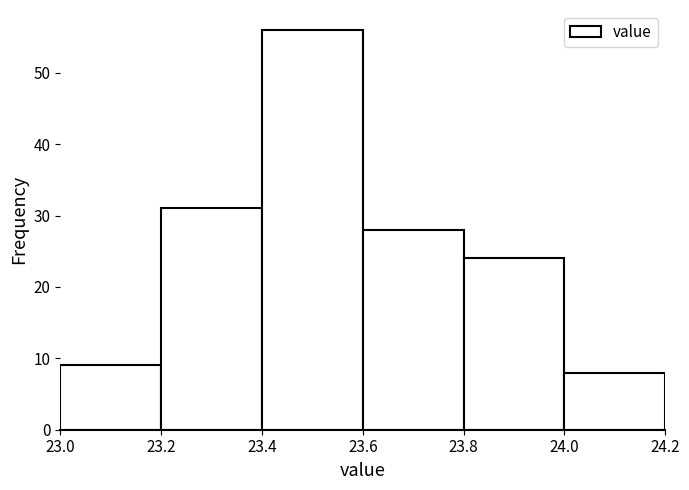

Reading left to right, transcribe this chart: for each bar, give the range it covers on the x-axis and its height. The values are not printed on the chart, so give them approximately, as read against the axis.

23.0 to 23.2: 9
23.2 to 23.4: 31
23.4 to 23.6: 56
23.6 to 23.8: 28
23.8 to 24.0: 24
24.0 to 24.2: 8